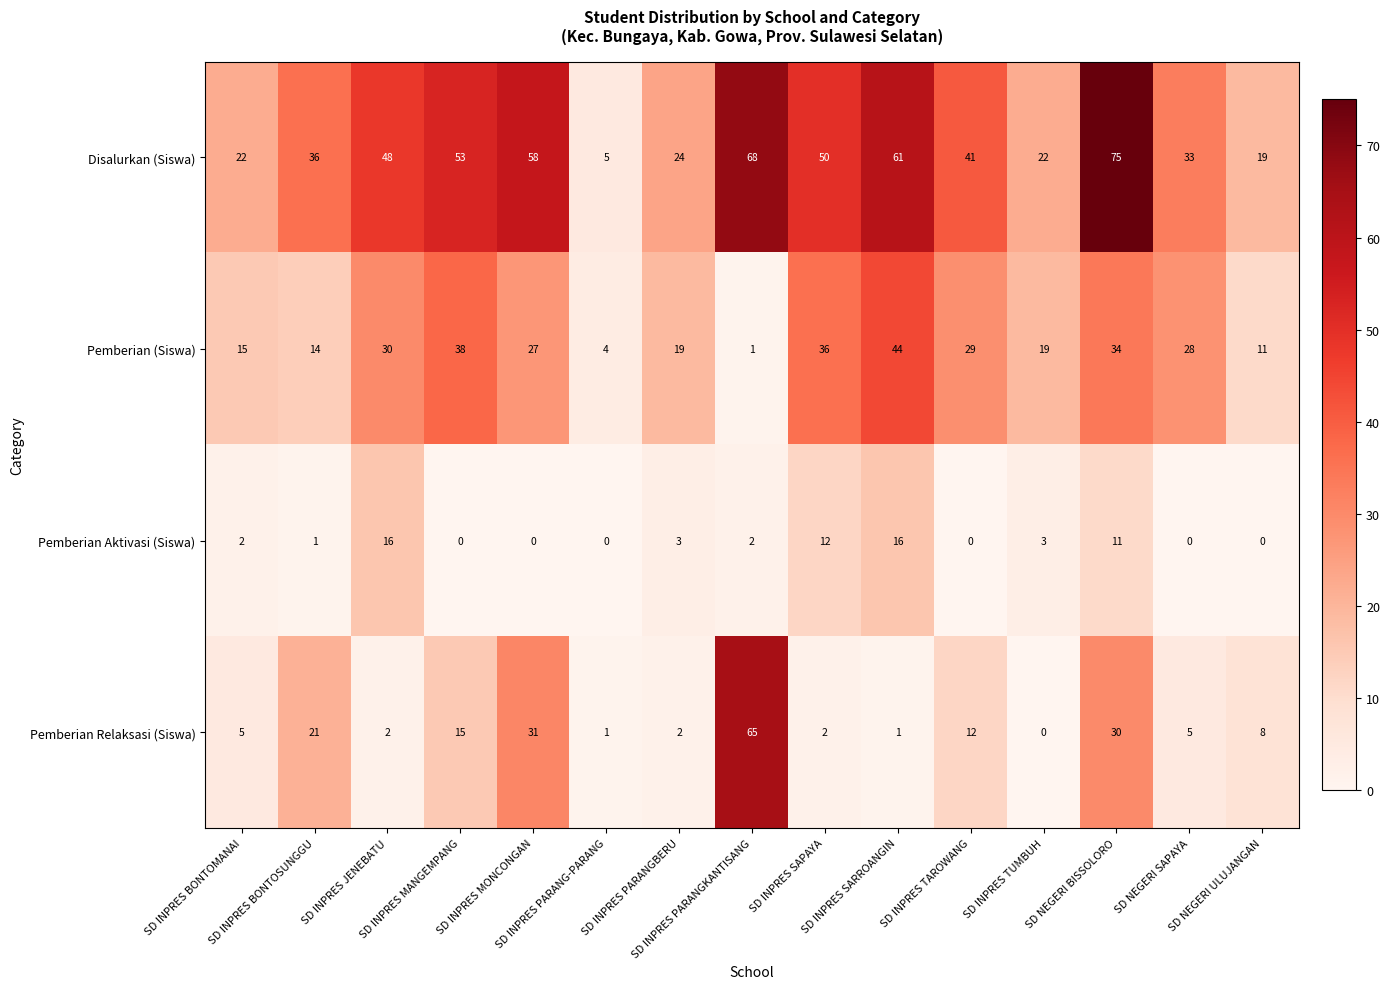

What is the difference between the second highest and minimum values in the Pemberian (Siswa) series?

37